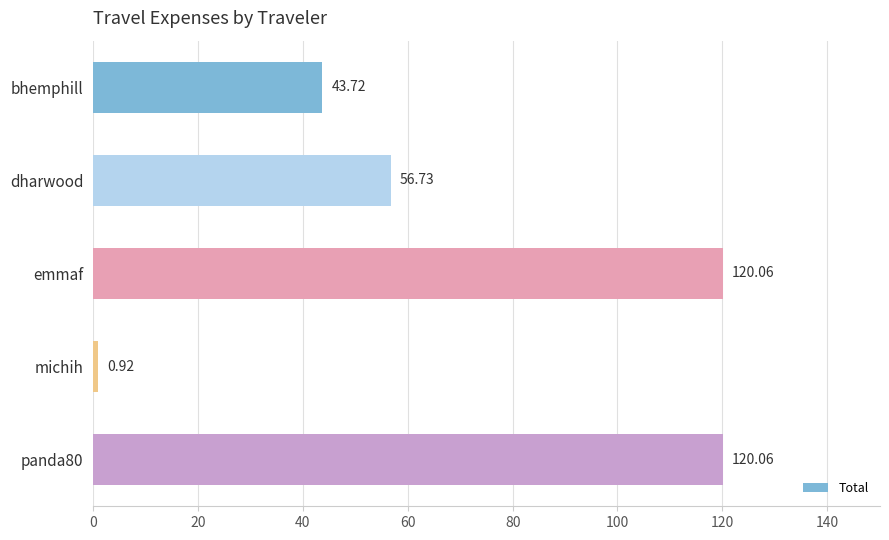

What is the label of the 4th bar from the top?

michih